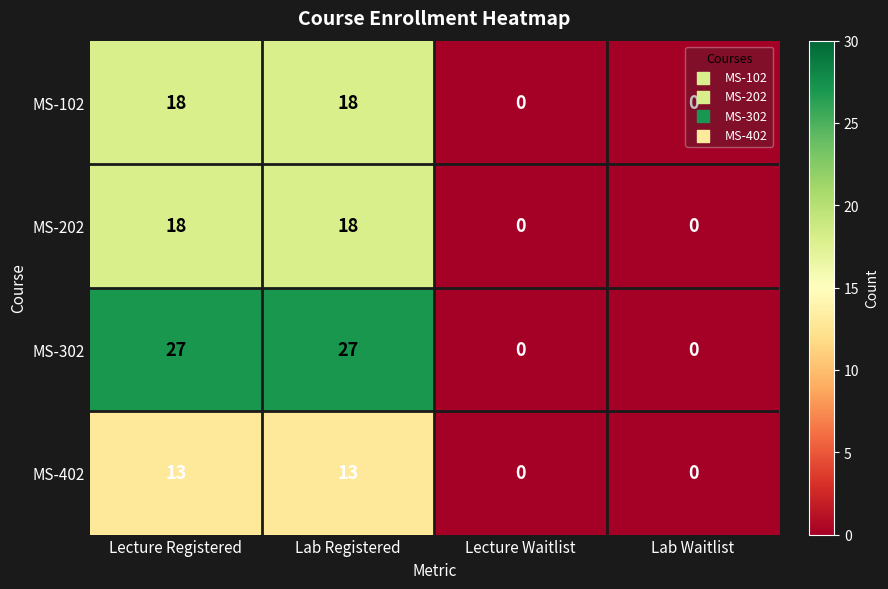

The value of MS-402 at Lecture Registered is 13. True or false?

True